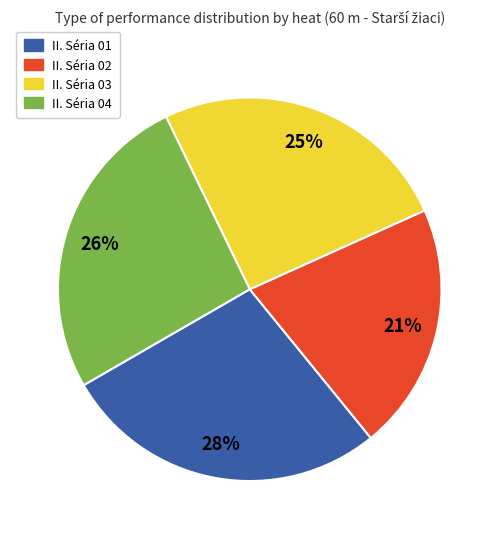

Which has a higher value, II. Séria 04 or II. Séria 01?

II. Séria 01